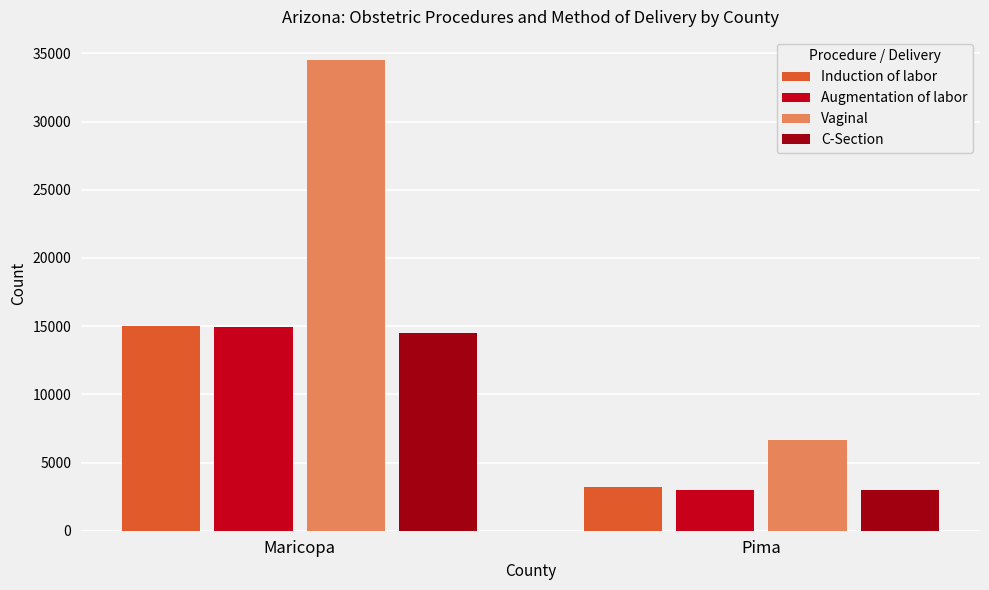

What is the total value across all series at Maricopa?

78933